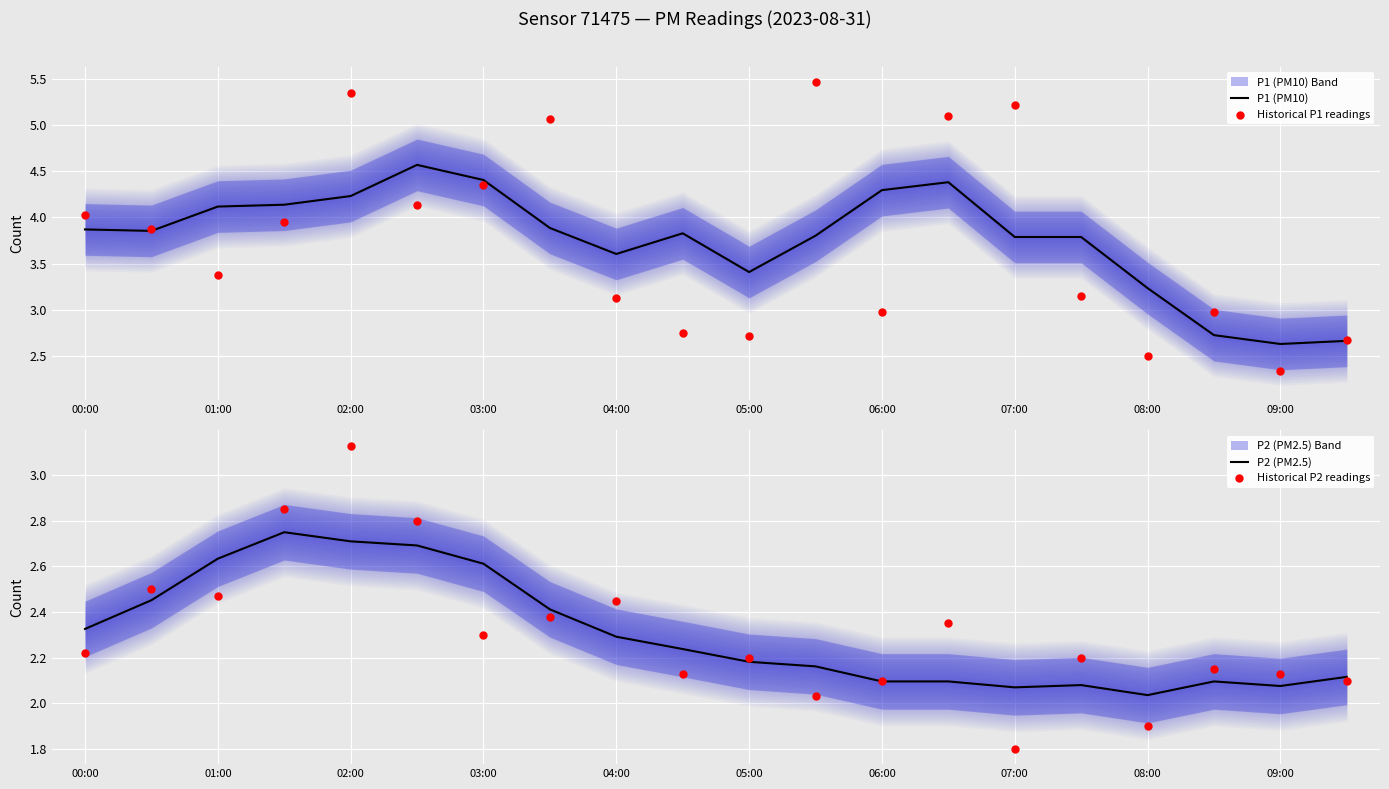

Which series has the largest total across all categories?

P1 (PM10)